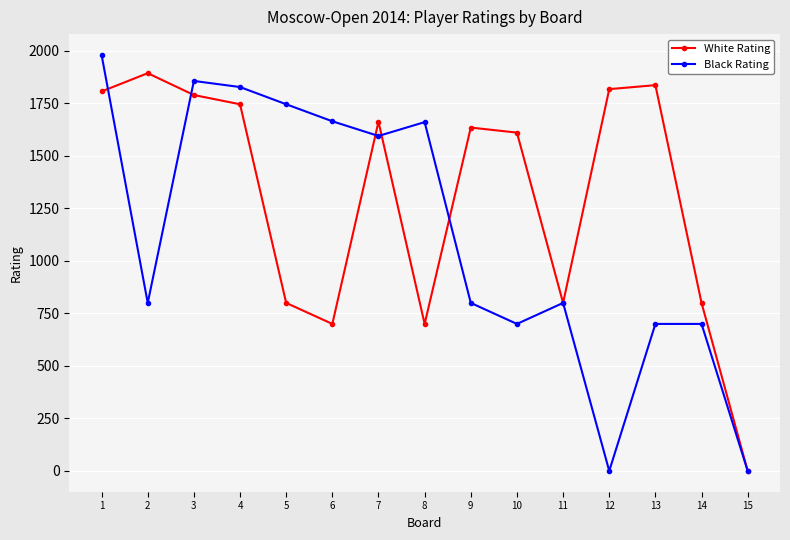

What is the spread (max minus min) of values at 6?

965